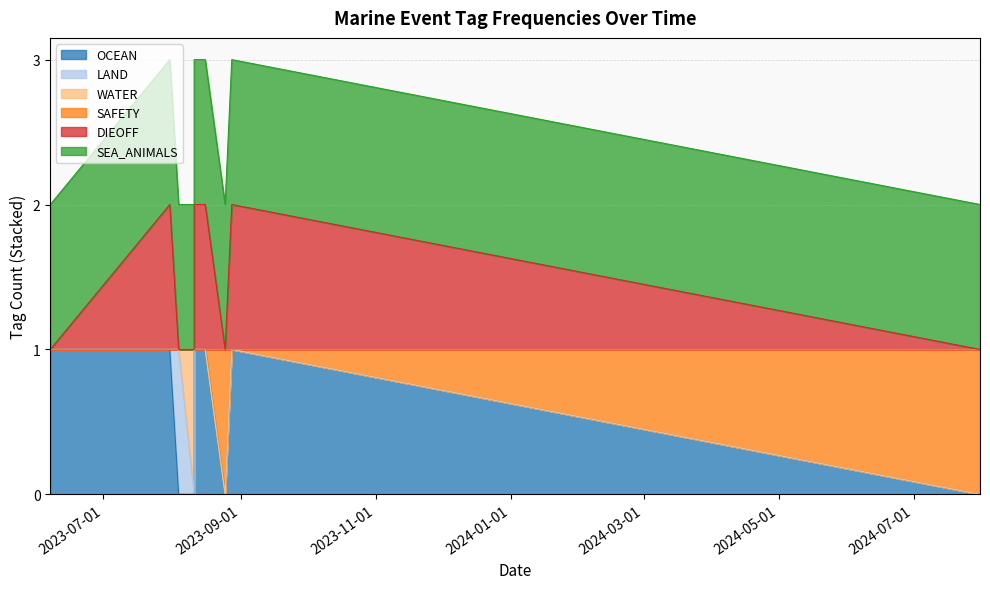

Does the chart have visible grid lines?

Yes